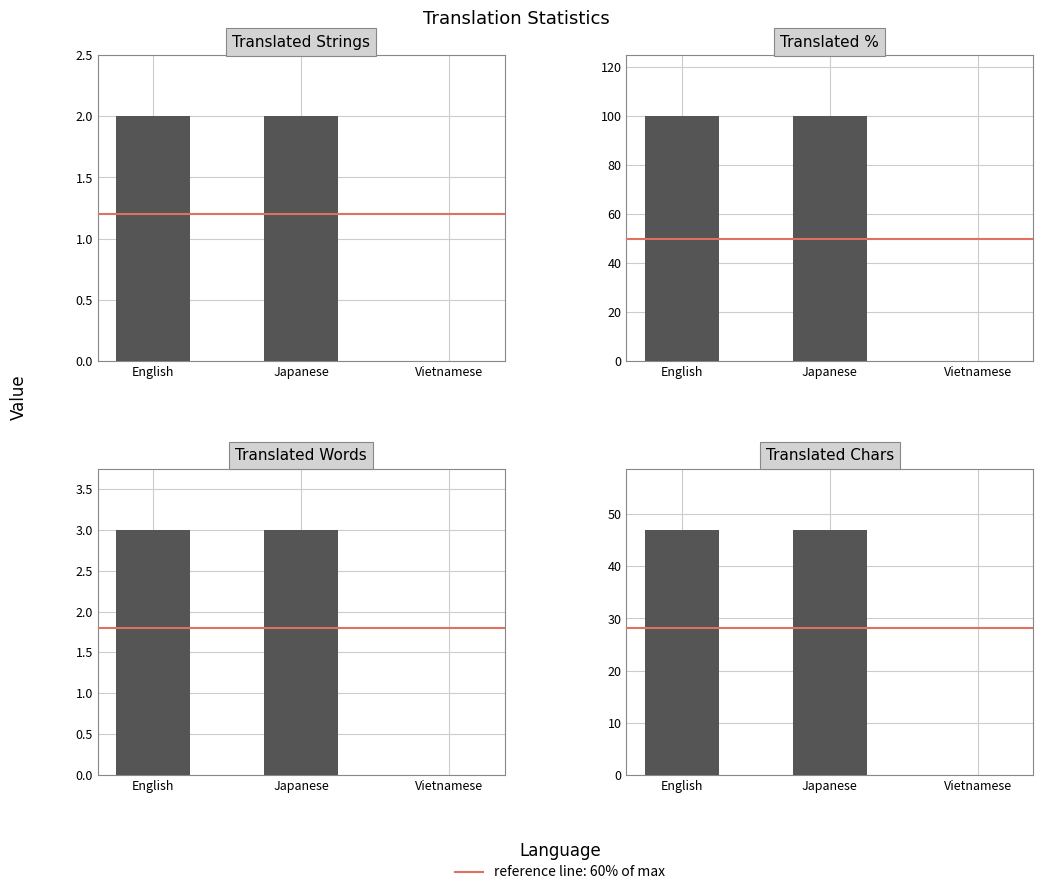

Which label corresponds to the largest value in the chart?

English